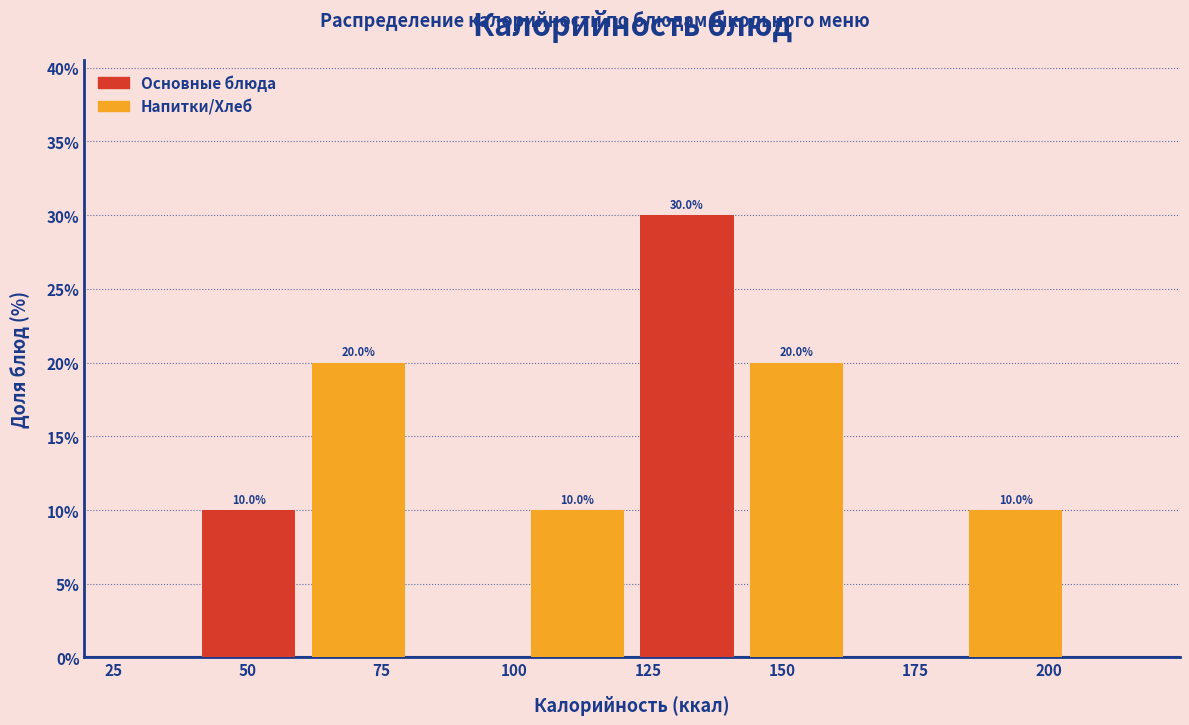

Over which range of the x-axis is the bar tallest?

122.0 to 142.5